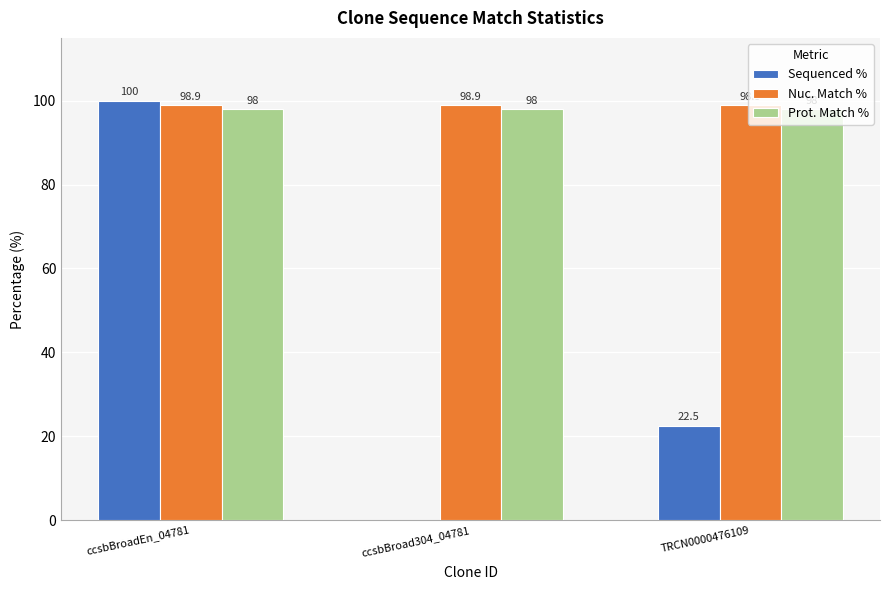

What is the sum of the Prot. Match % values at ccsbBroad304_04781 and TRCN0000476109?

196.0